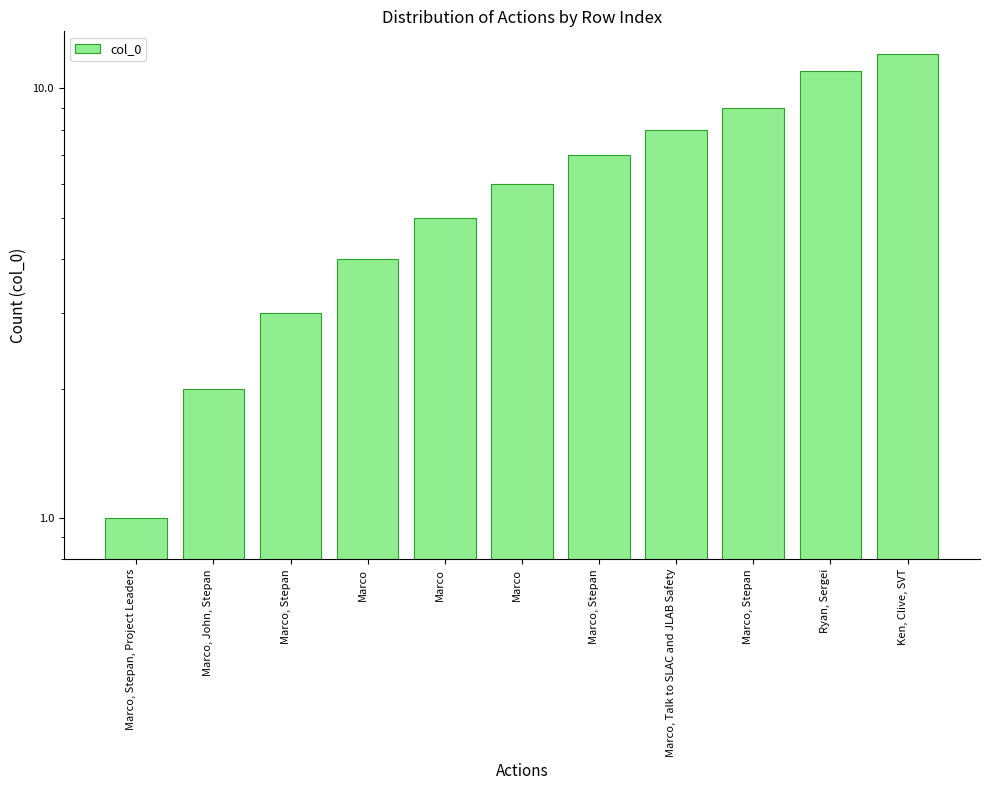

What is the difference between the maximum and minimum values?

11